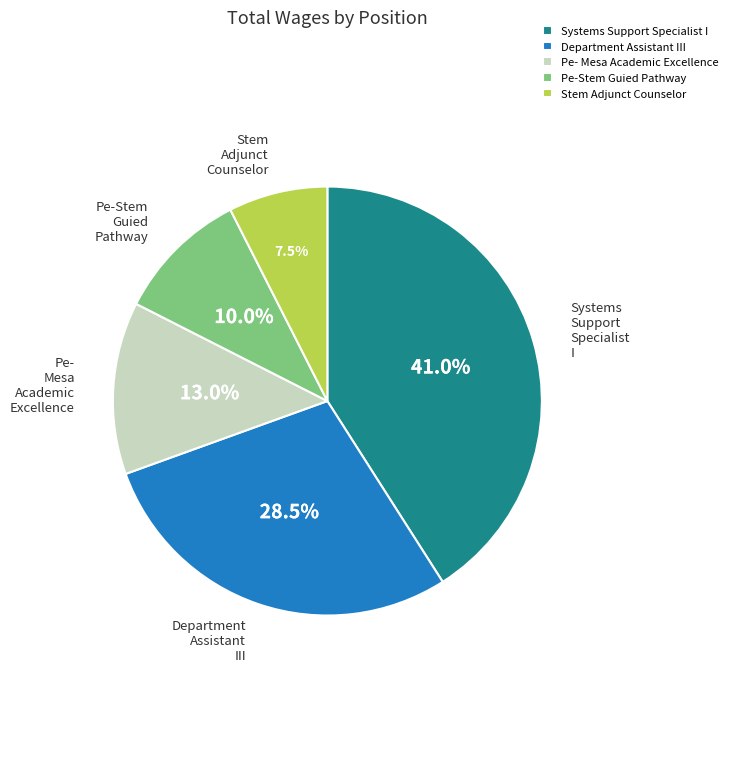

To the nearest percent, what is the combined percentage of Pe-Stem Guied Pathway and Pe- Mesa Academic Excellence?

23%